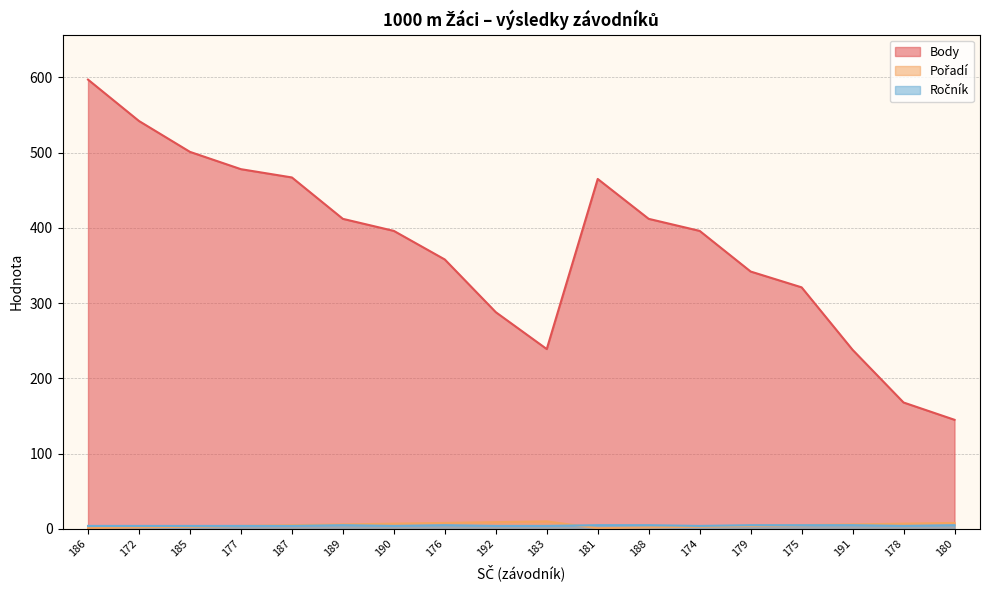

What position from the left is 187?

5